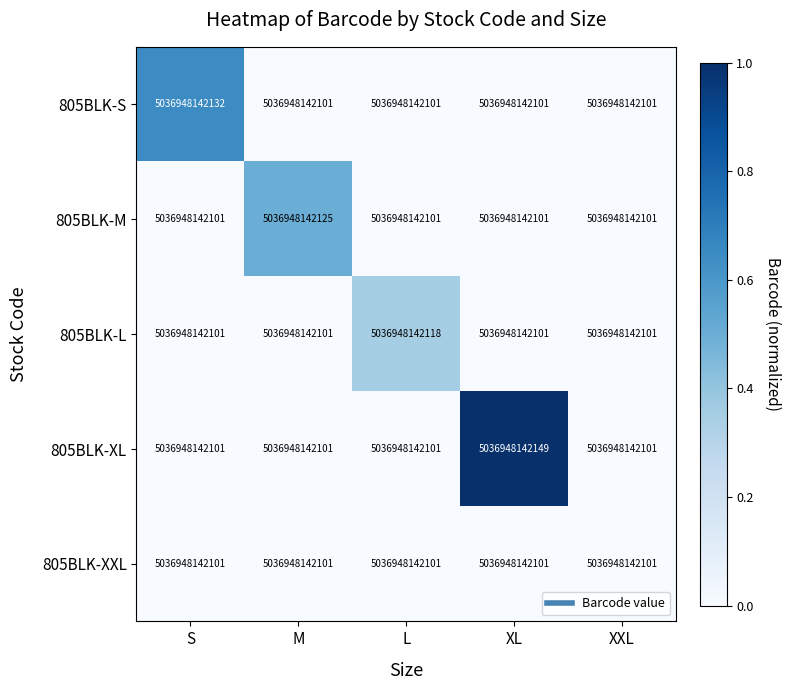

Which label corresponds to the smallest value in the chart?

M